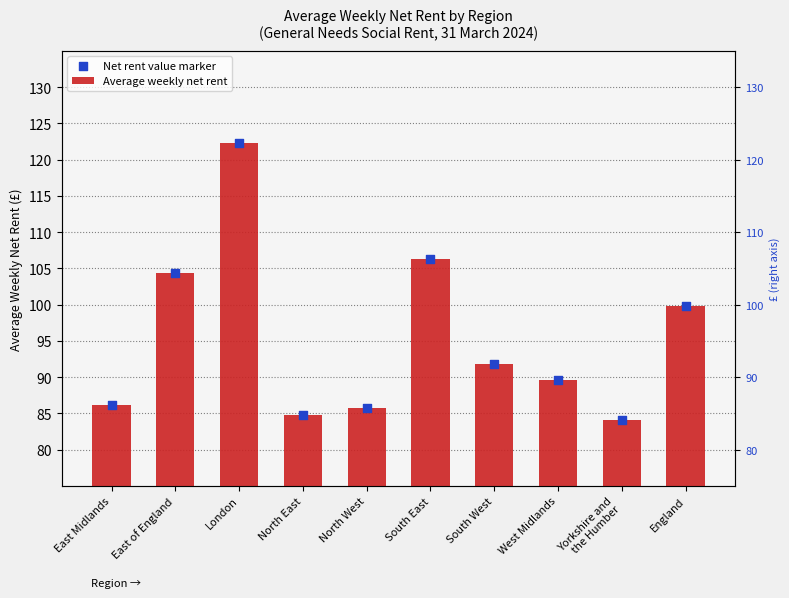

What is the total value across all series at South West?

183.6